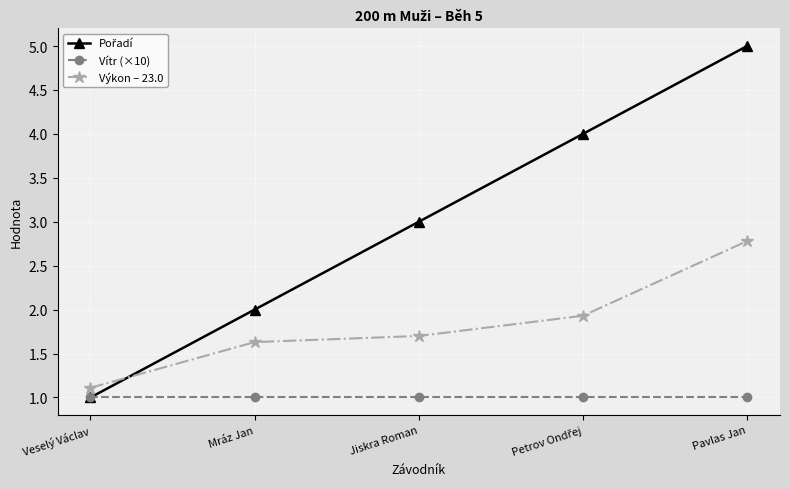

At which category is the sum across all series the highest?

Pavlas Jan